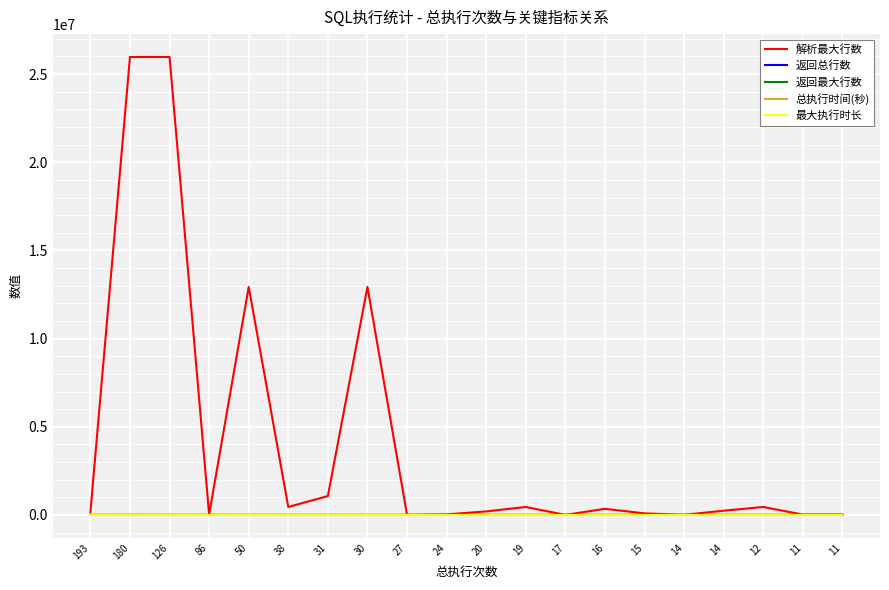

How many lines are shown in the chart?

5